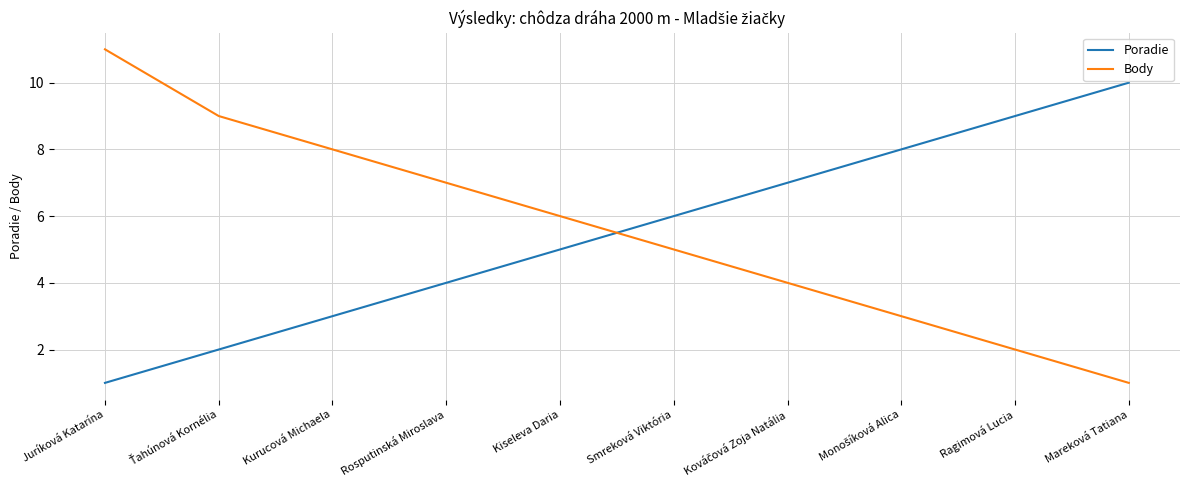

True or false: Body and Poradie cross at least once.

True